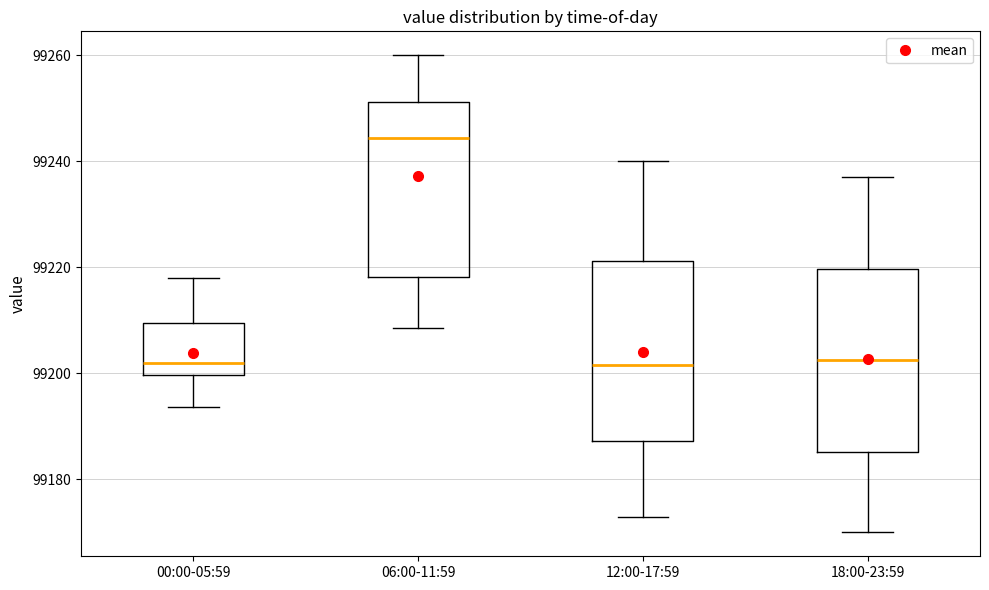

Where does the median line of the box for 06:00-11:59 sit on the y-axis? The values are not printed on the chart, so give them approximately, as read against the axis.

99244